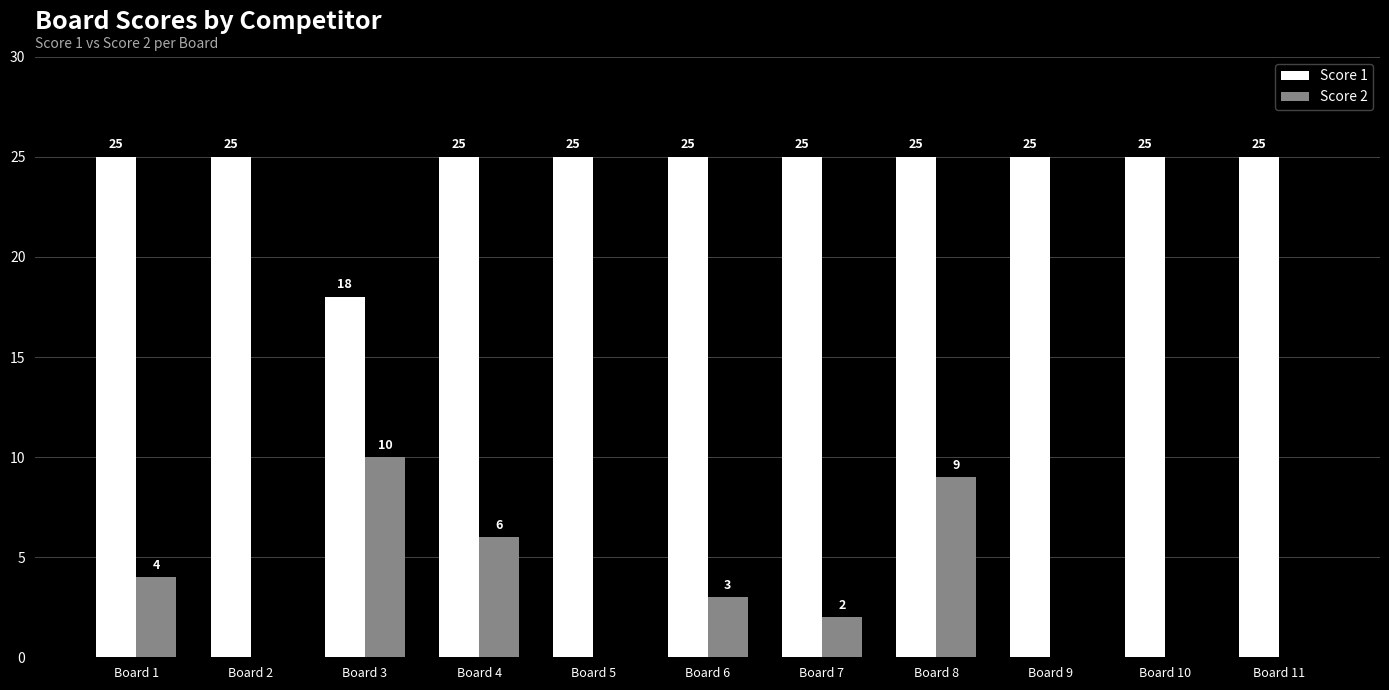

Are the bars grouped side by side (vs. stacked)?

Yes